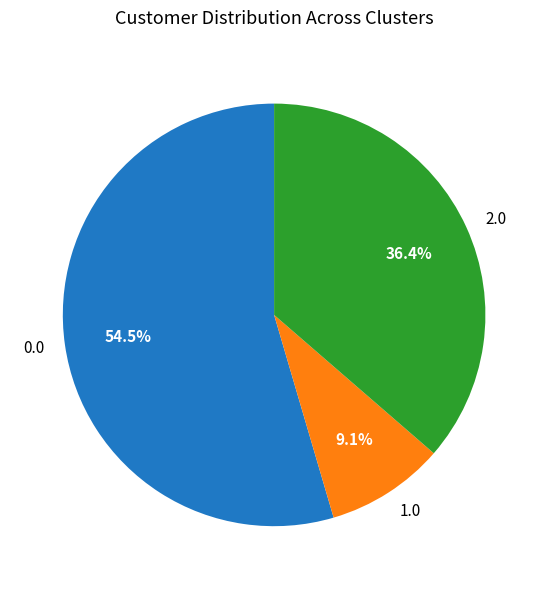

Rank the categories by value from lowest to highest.

1.0, 2.0, 0.0